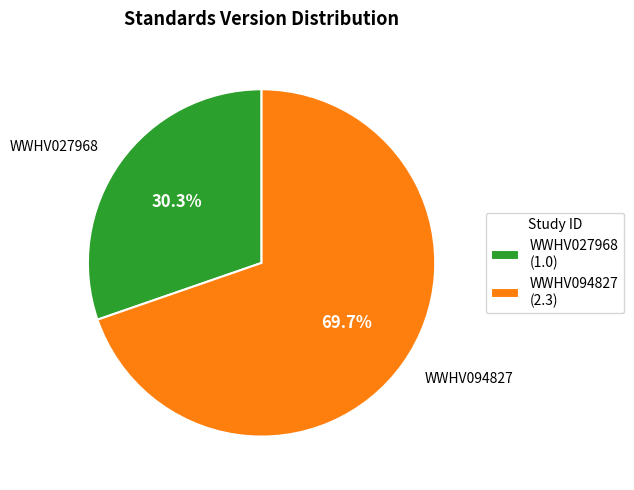

The WWHV094827 slice represents 75% of the pie. True or false?

False